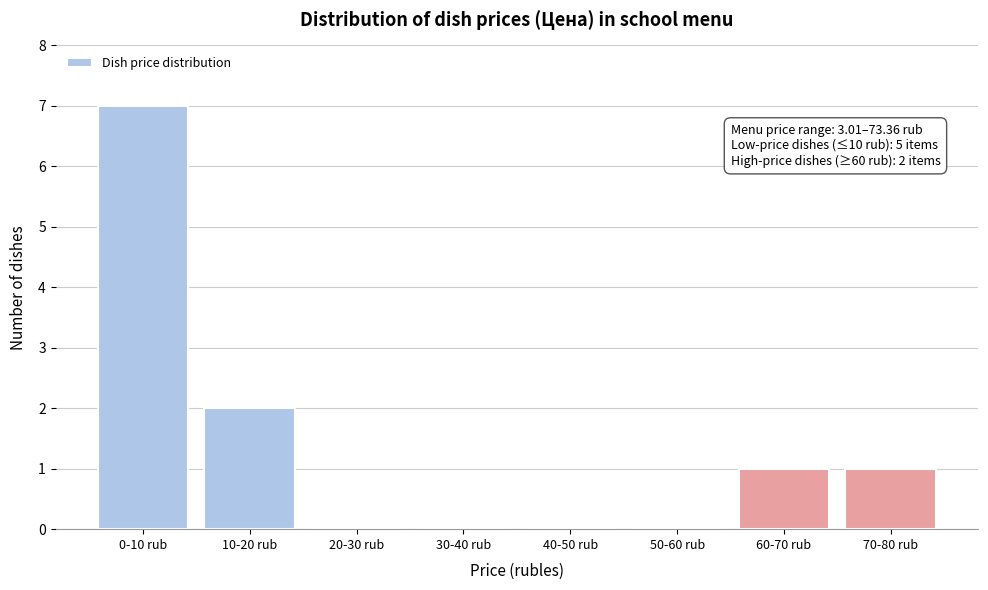

Reading left to right, transcribe all the data shown in this chart.

0-10 rub=7	10-20 rub=2	20-30 rub=0	30-40 rub=0	40-50 rub=0	50-60 rub=0	60-70 rub=1	70-80 rub=1